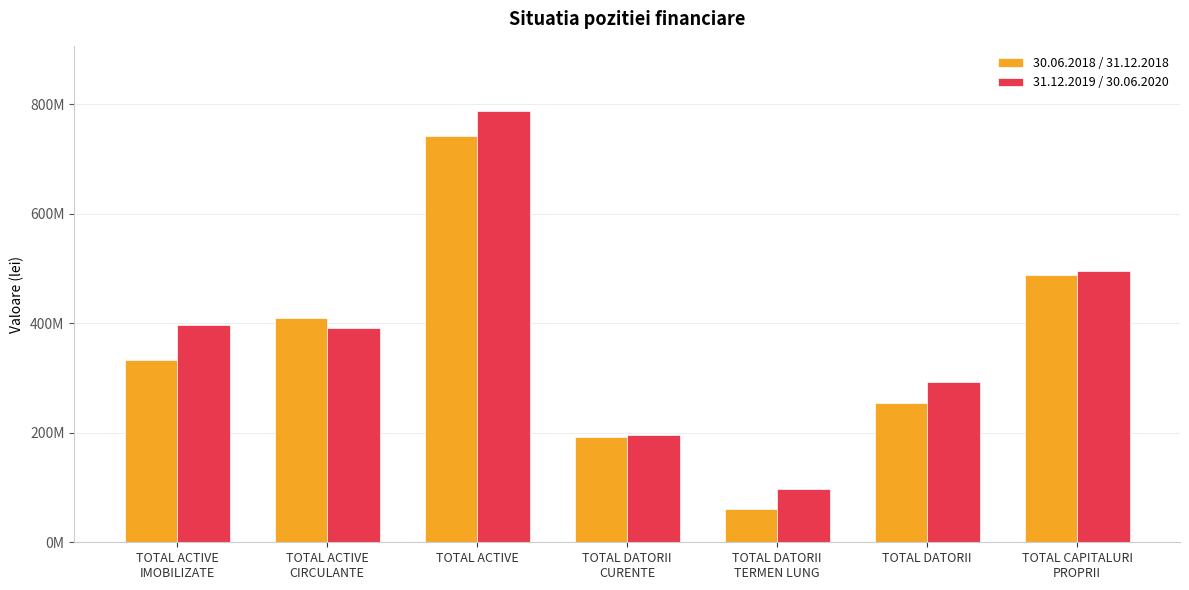

What are all the series names shown in the legend?

30.06.2018 / 31.12.2018, 31.12.2019 / 30.06.2020